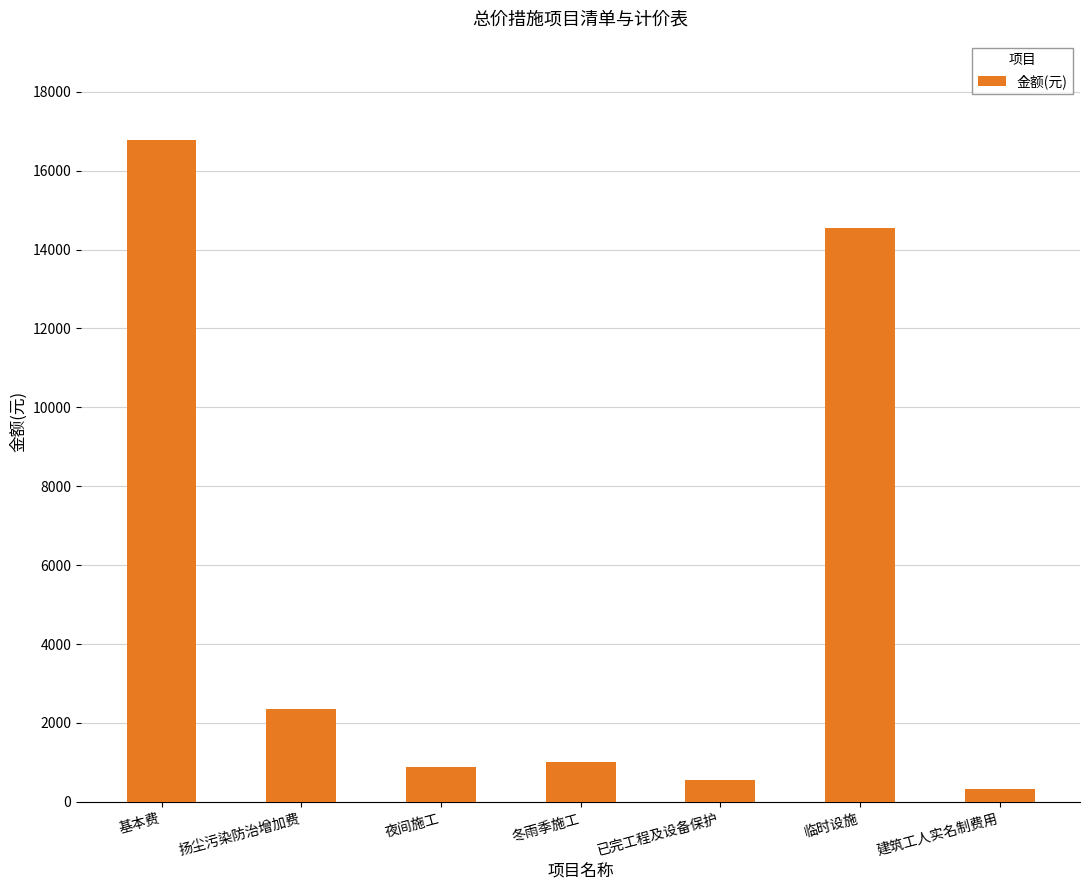

Where does the data first go above 1006?

基本费